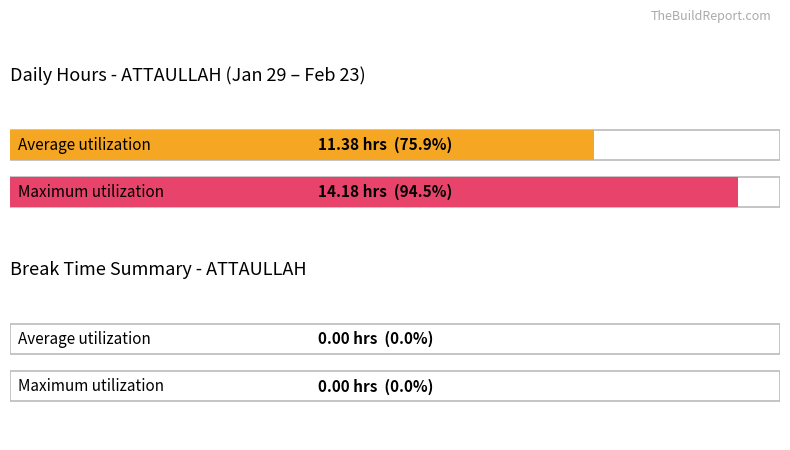

Between 7 and 21, which is larger?

21